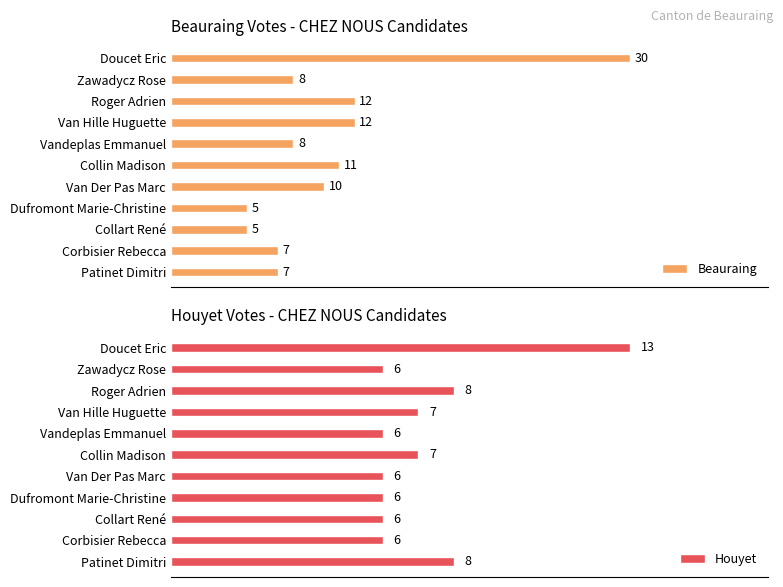

List the series in order of their peak value, highest first.

Beauraing, Houyet